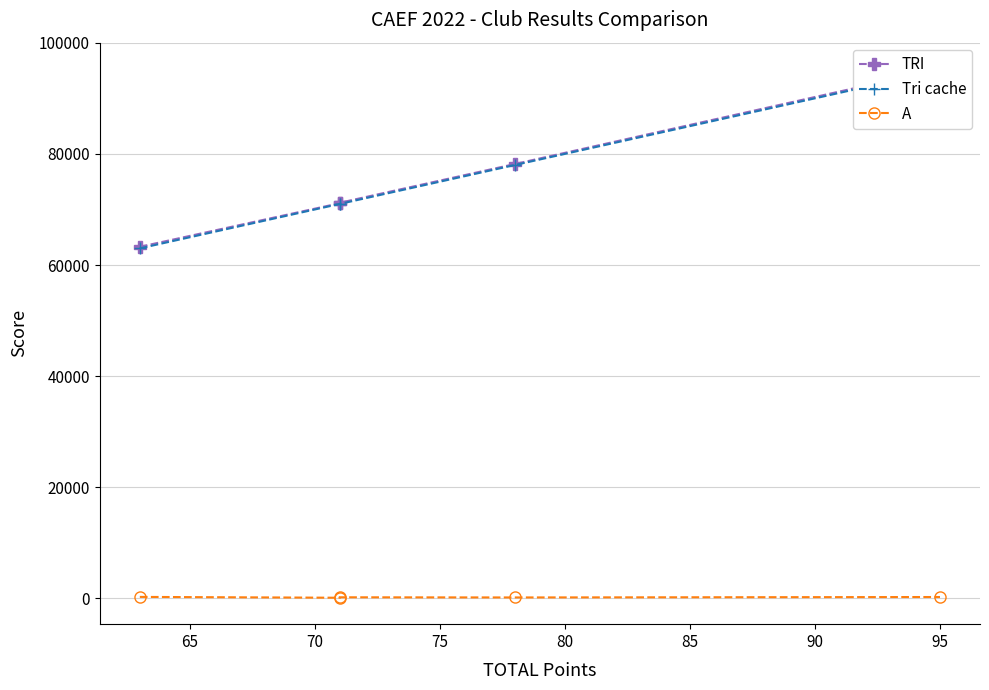

What is the value of the Tri cache point at the 5th from the left?

95000